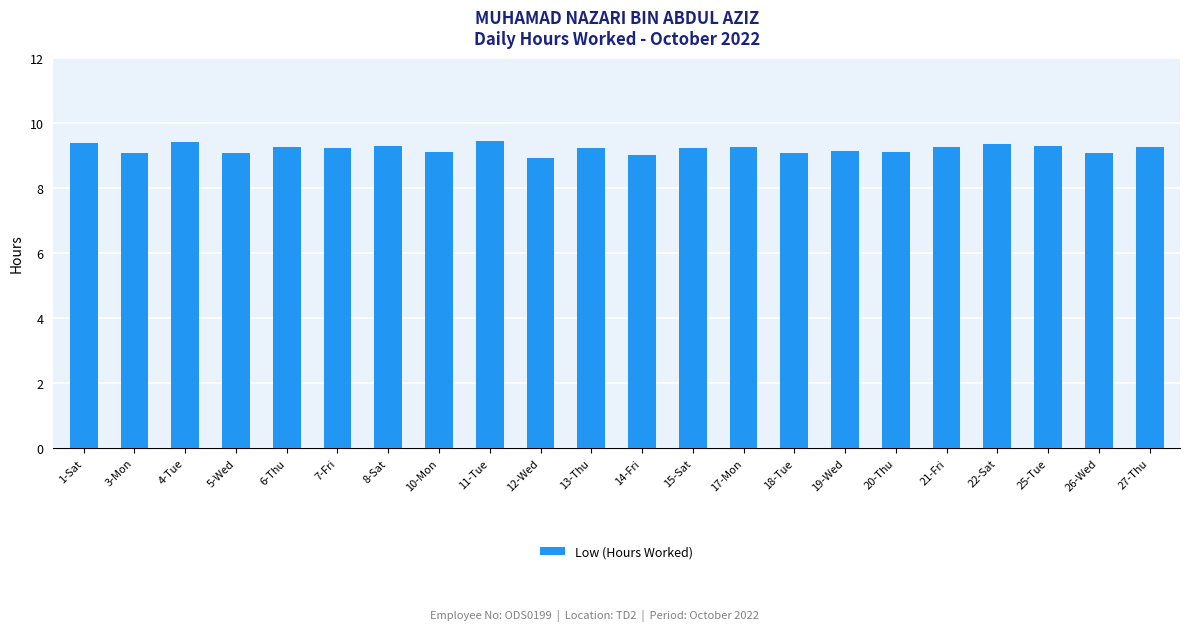

Approximately how many times larger is the value at 12-Wed compared to 11-Tue?

0.9